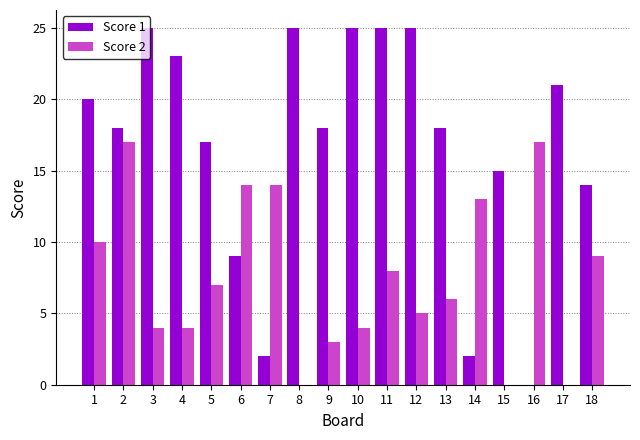

Reading left to right, transcribe all the data shown in this chart.

Score 1: 20	18	25	23	17	9	2	25	18	25	25	25	18	2	15	0	21	14
Score 2: 10	17	4	4	7	14	14	0	3	4	8	5	6	13	0	17	0	9